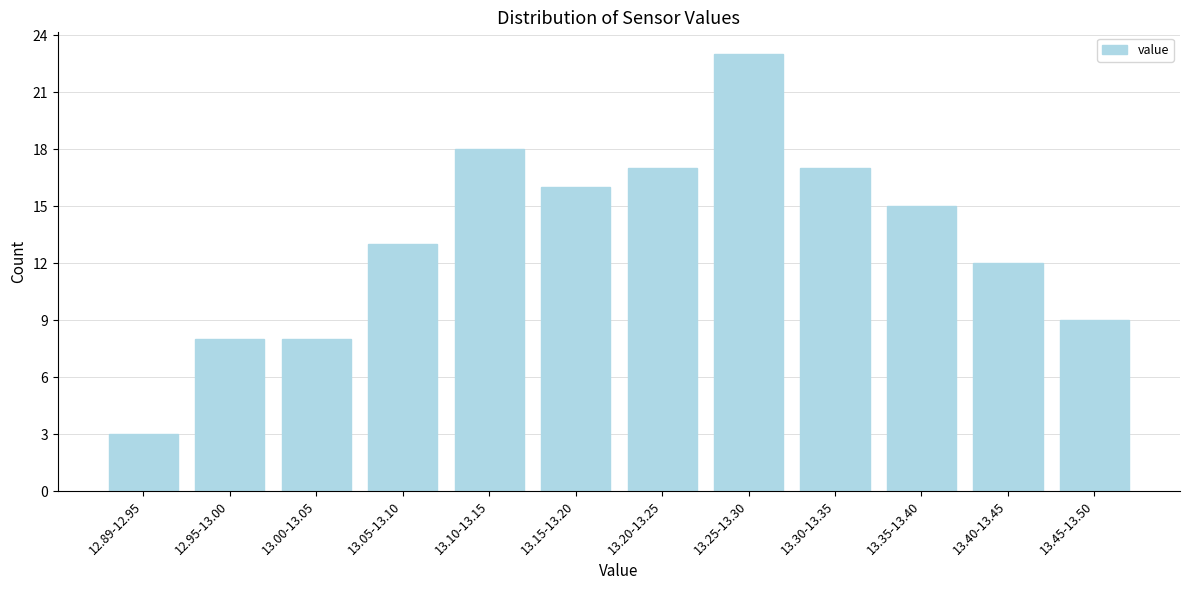

Reading right to left, extract all data points from this chart.

13.45-13.50=9	13.40-13.45=12	13.35-13.40=15	13.30-13.35=17	13.25-13.30=23	13.20-13.25=17	13.15-13.20=16	13.10-13.15=18	13.05-13.10=13	13.00-13.05=8	12.95-13.00=8	12.89-12.95=3